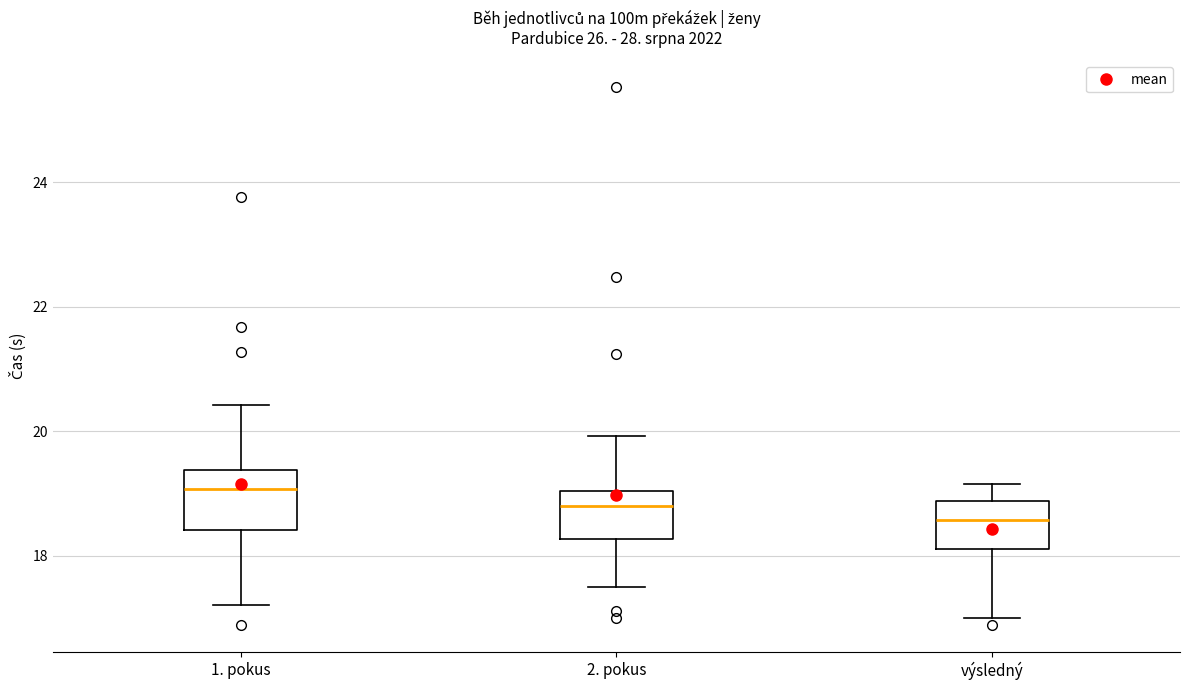

Which box's median line is the lowest?

výsledný